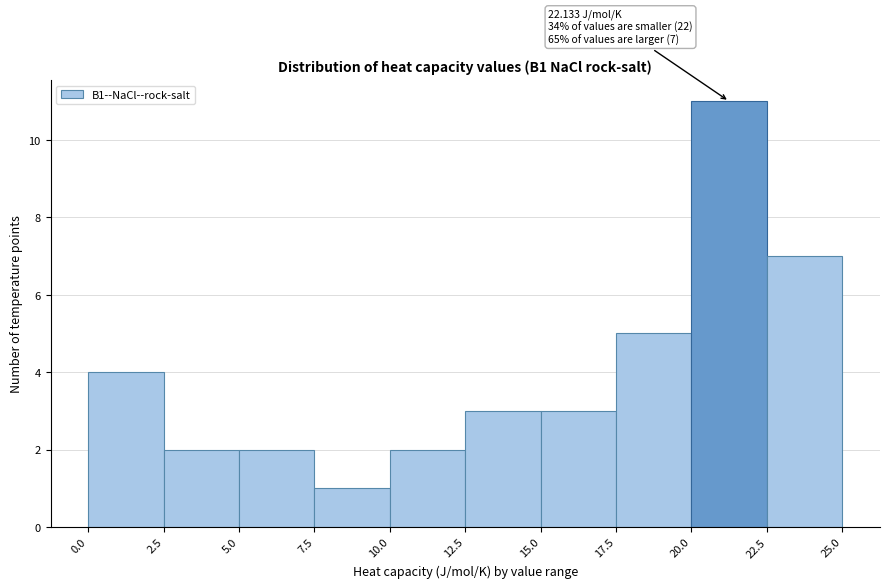

Which range on the x-axis has the tallest bar?

20.0 to 22.5